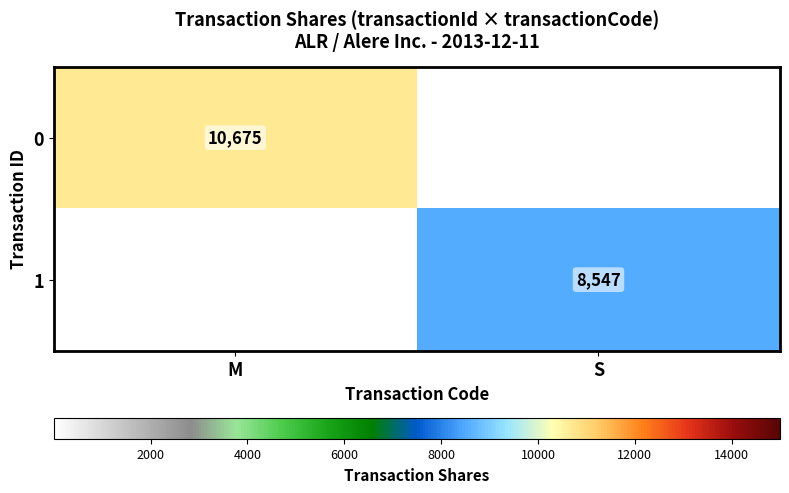

What is the spread (max minus min) of values at S?

8547